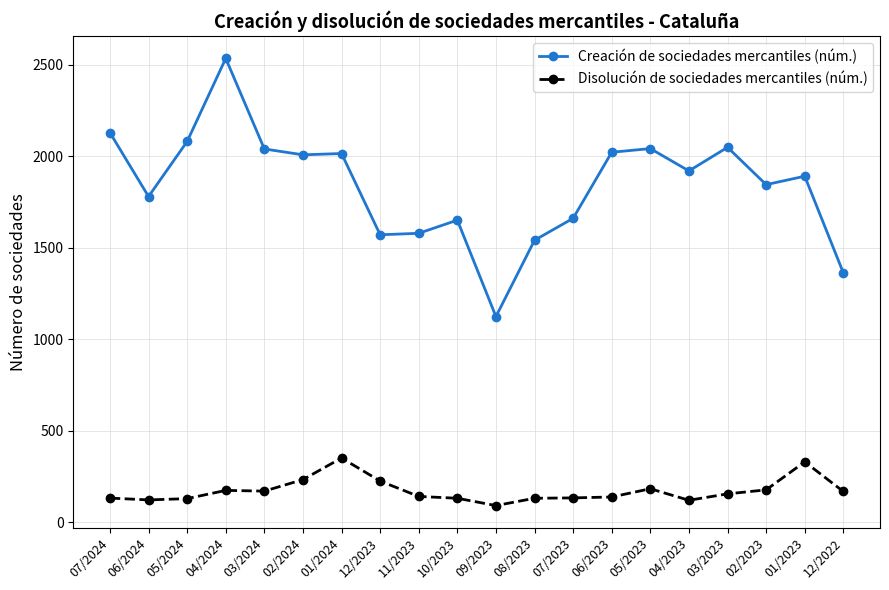

How many data points in Creación de sociedades mercantiles (núm.) are less than 1920?

10